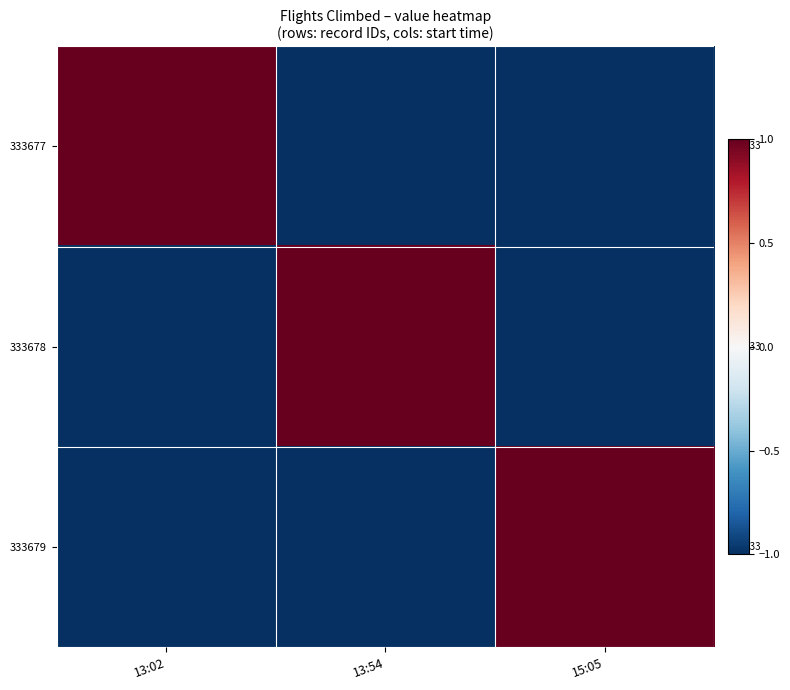

What is the maximum value shown in the chart?

1